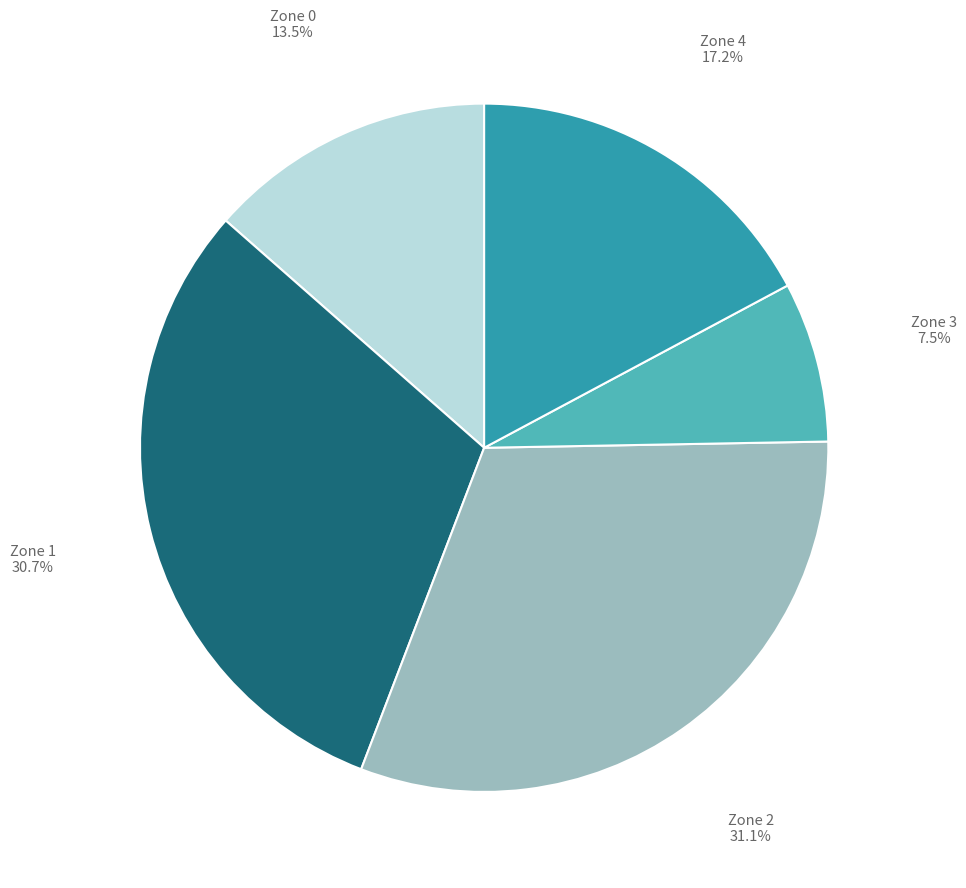

Does any single category account for the majority?

No